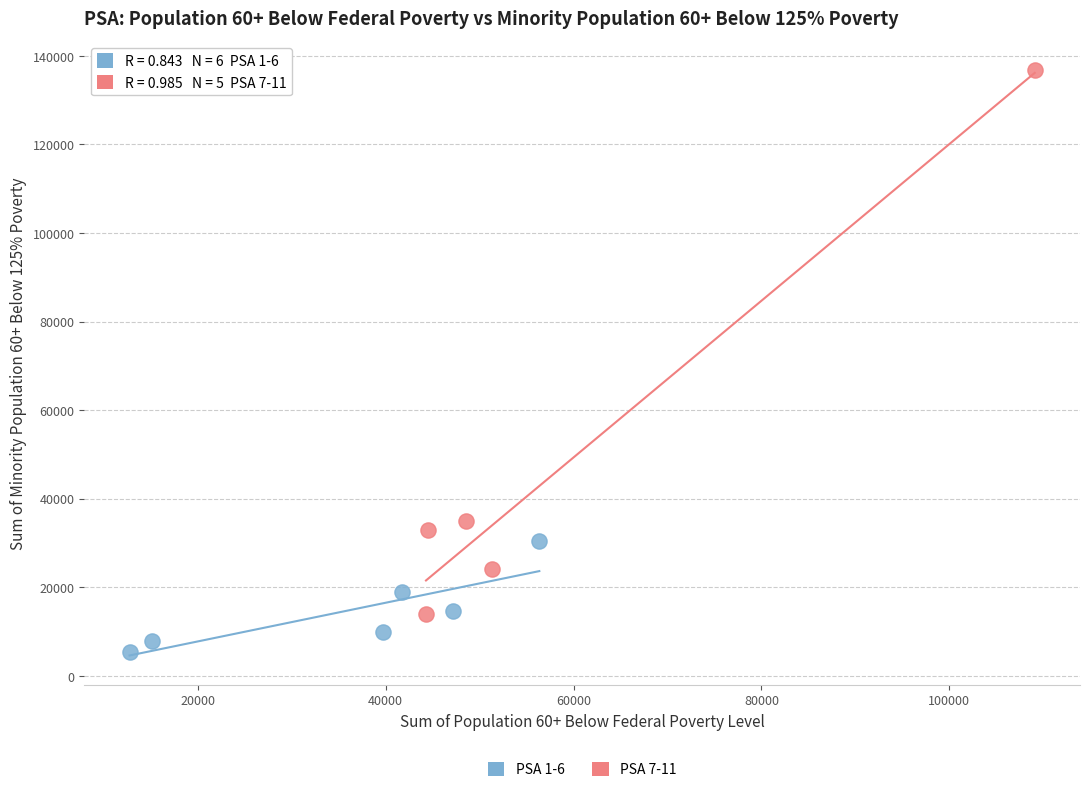

Which series reaches the maximum Y coordinate?

PSA 7-11